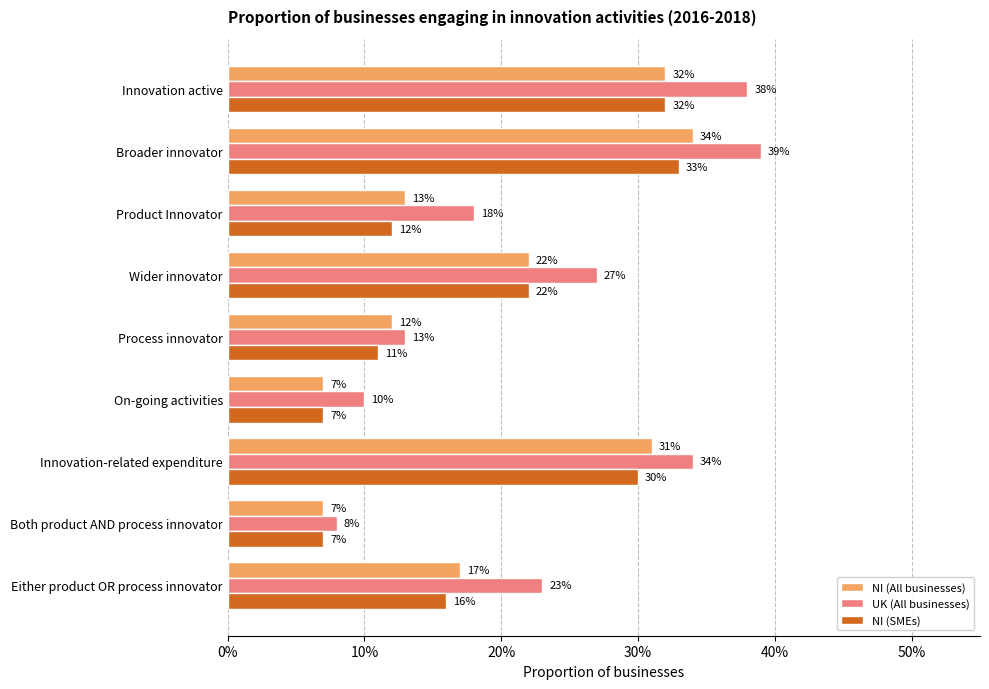

What are all the series names shown in the legend?

NI (All businesses), UK (All businesses), NI (SMEs)